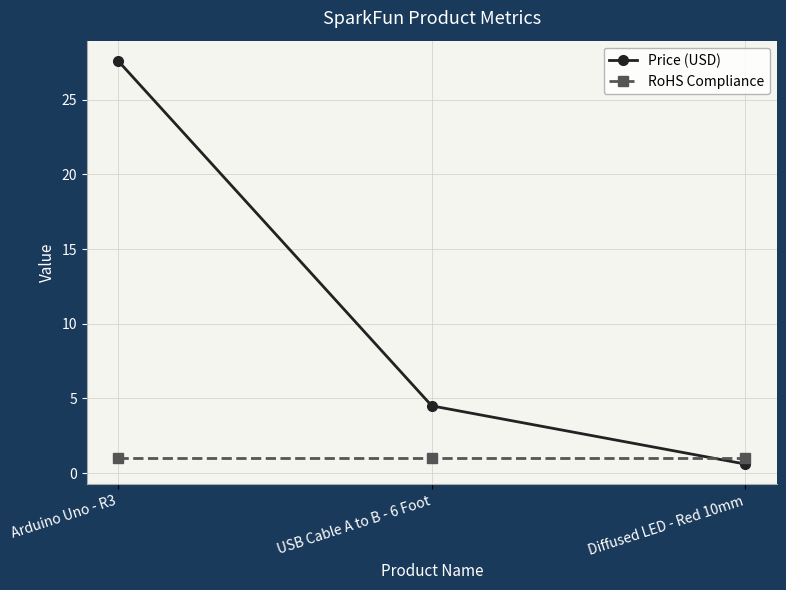

How many lines are shown in the chart?

2